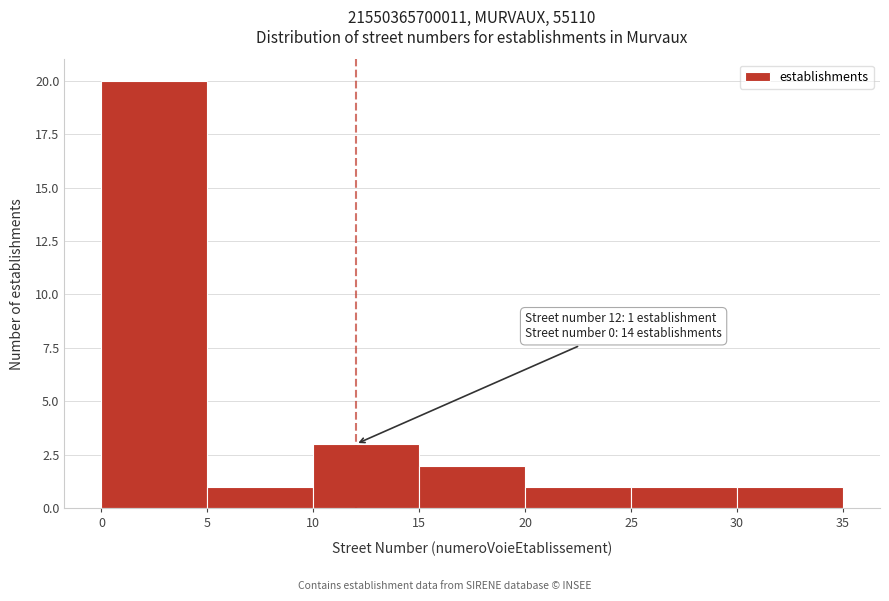

Which range on the x-axis has the tallest bar?

0 to 5